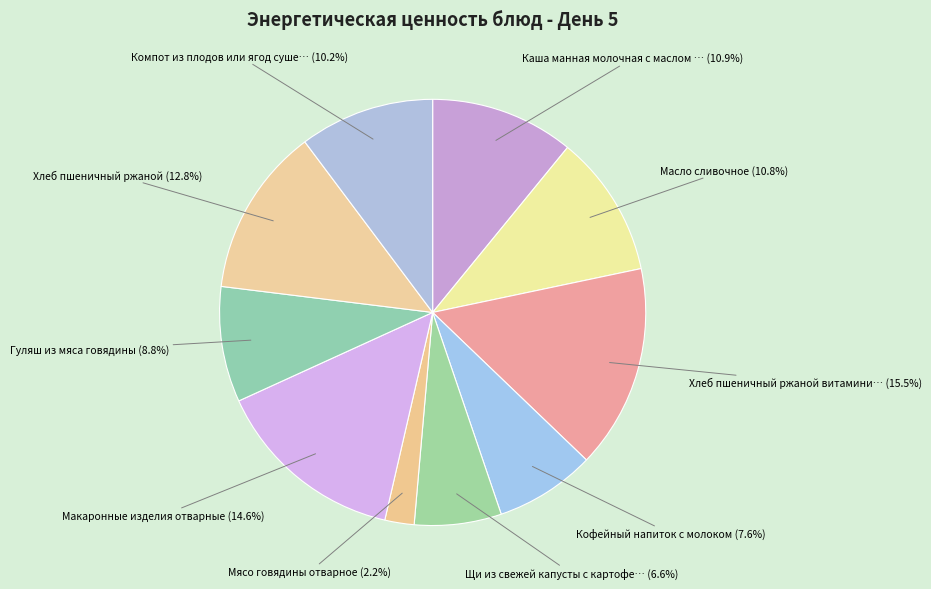

What is the smallest slice in the pie chart?

Мясо говядины отварное